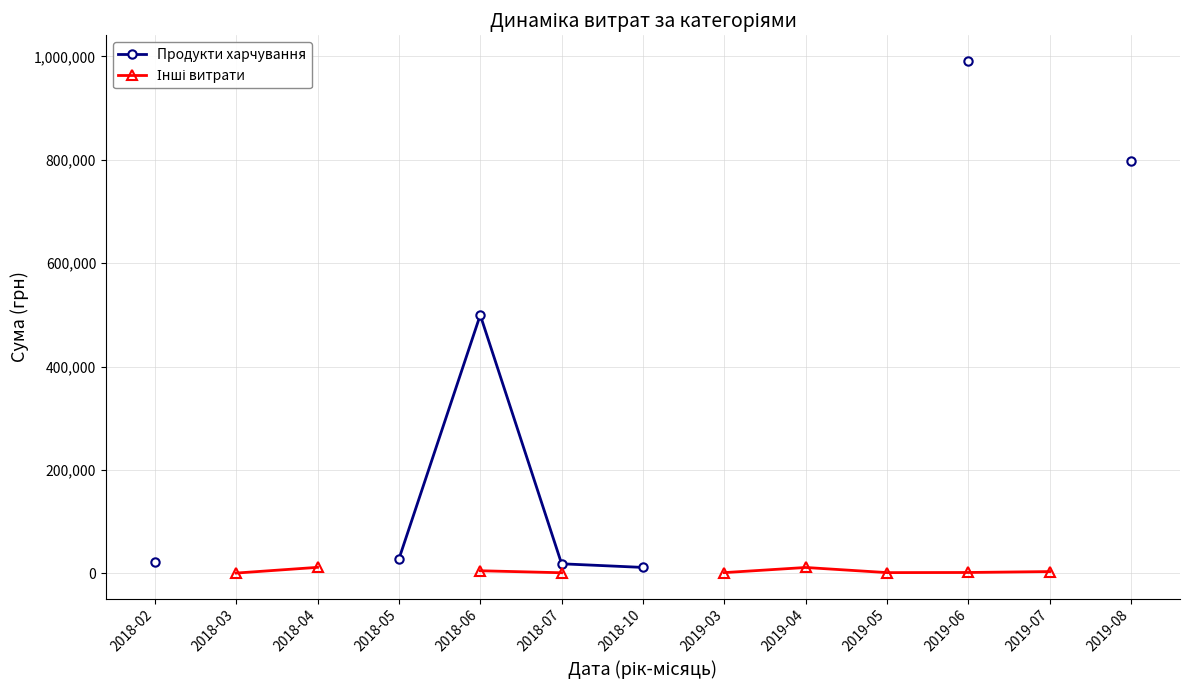

Is it true that Інші витрати equals 11737.4 at 2018-04?

True